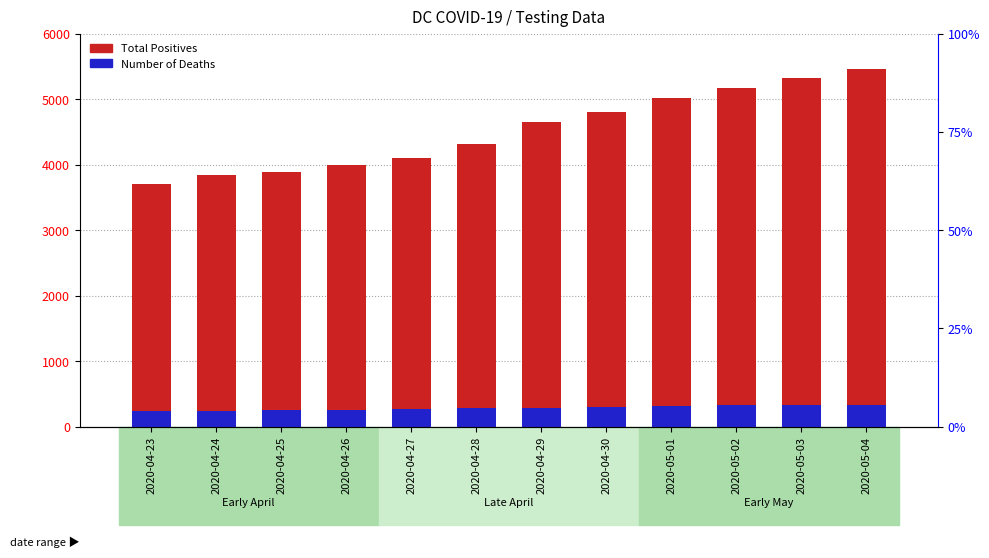

What is the sum of the Number of Deaths values at 2020-04-23 and 2020-04-25?

482